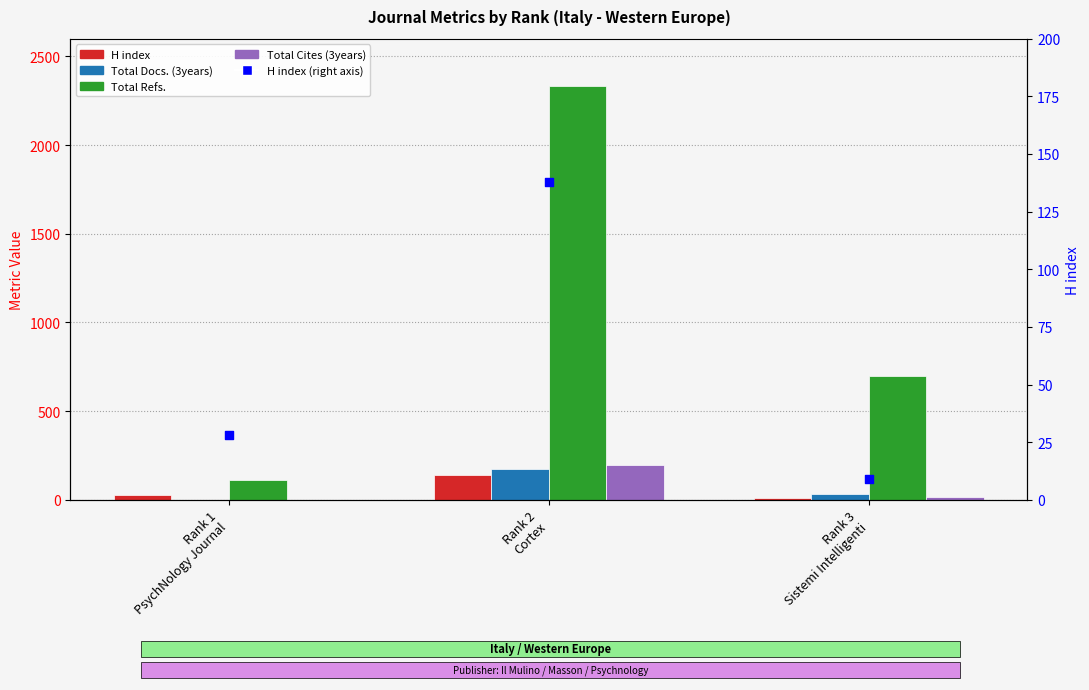

What are all the series names shown in the legend?

H index, Total Docs. (3years), Total Refs., Total Cites (3years), H index (right axis)